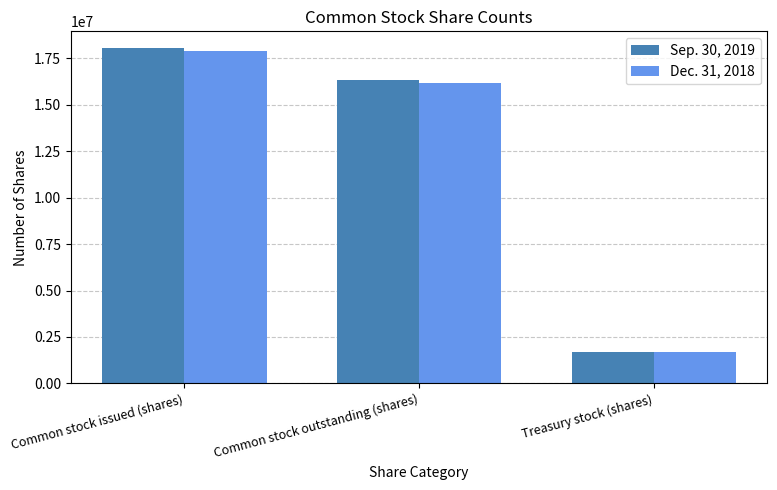

Rank the categories by Sep. 30, 2019 value from highest to lowest.

Common stock issued (shares), Common stock outstanding (shares), Treasury stock (shares)